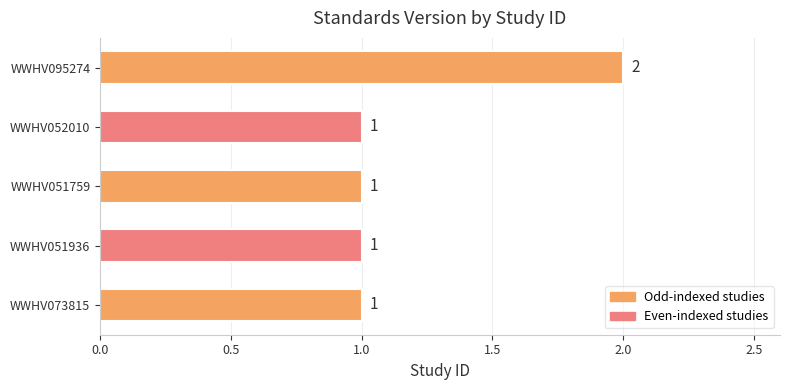

How many distinct data groups are displayed?

1